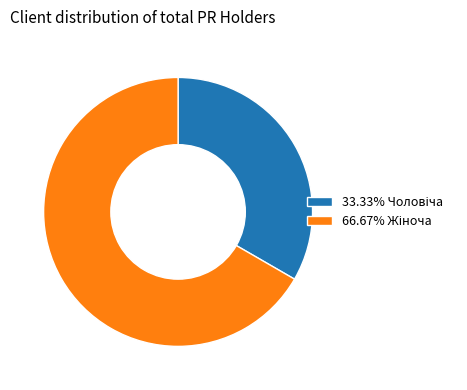

Does any single category account for the majority?

Yes